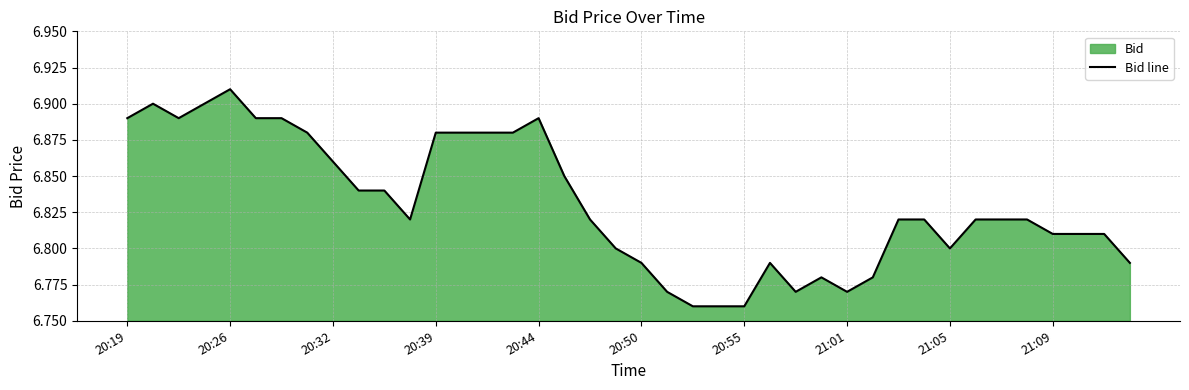

At which category does the chart reach its peak across all series?

20:26